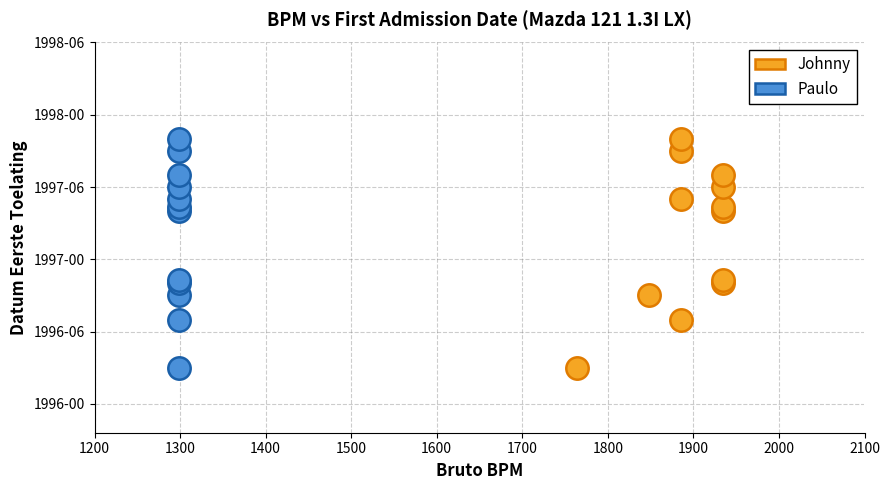

What are all the series names shown in the legend?

Johnny, Paulo